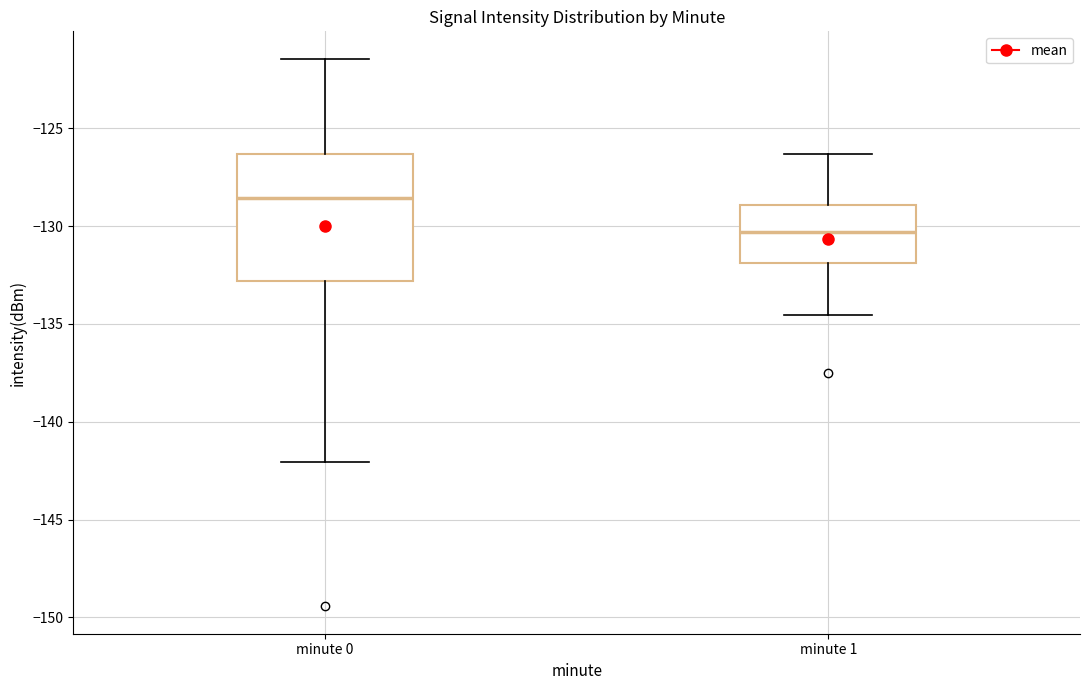

Reading left to right, read every box against the y-axis: the position of its median line, the range the box covers, and the ends of its whiskers. The values are not printed on the chart, so give them approximately, as read against the axis.

minute 0: median -128.5, box -133.0 to -126.5, whiskers -142.0 to -121.5
minute 1: median -130.5, box -132.0 to -129.0, whiskers -134.5 to -126.5